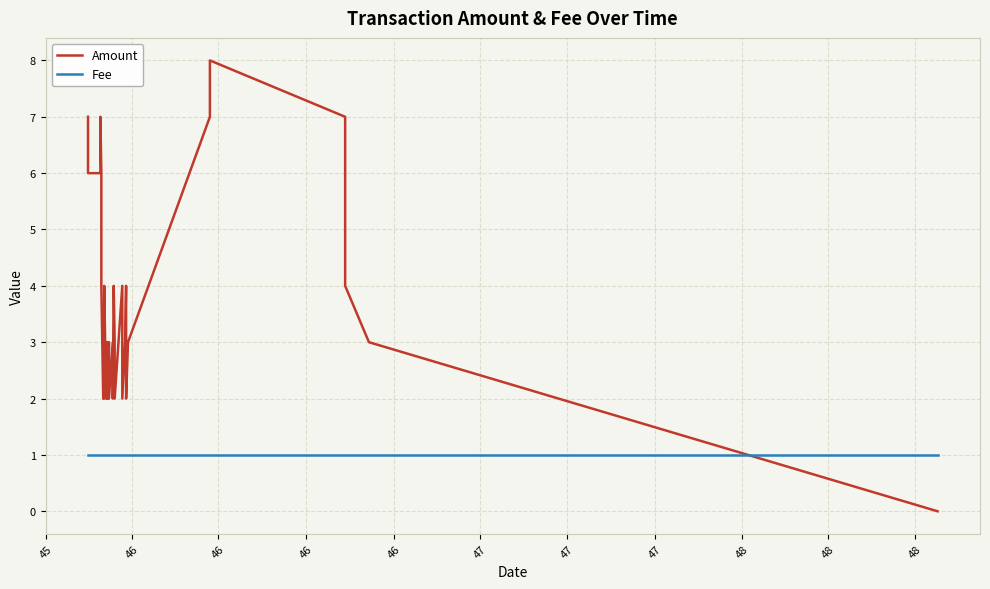

True or false: Amount has more than 0 interior local peaks.

True